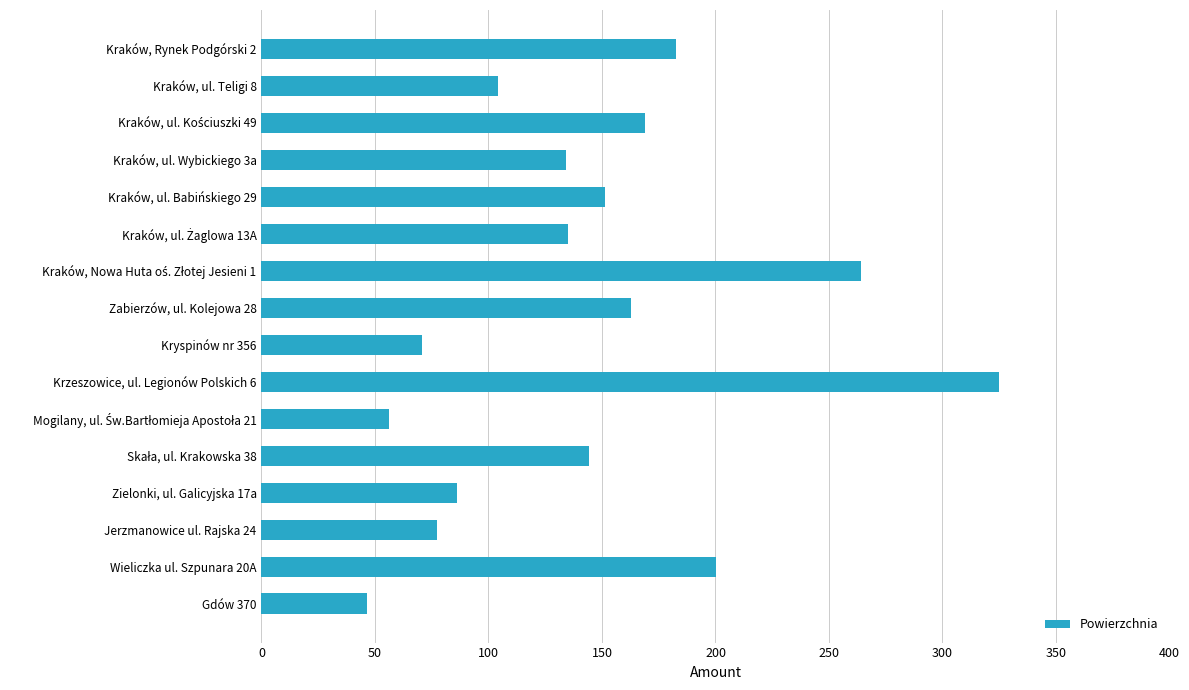

Which category has the highest value across all series?

Krzeszowice, ul. Legionów Polskich 6